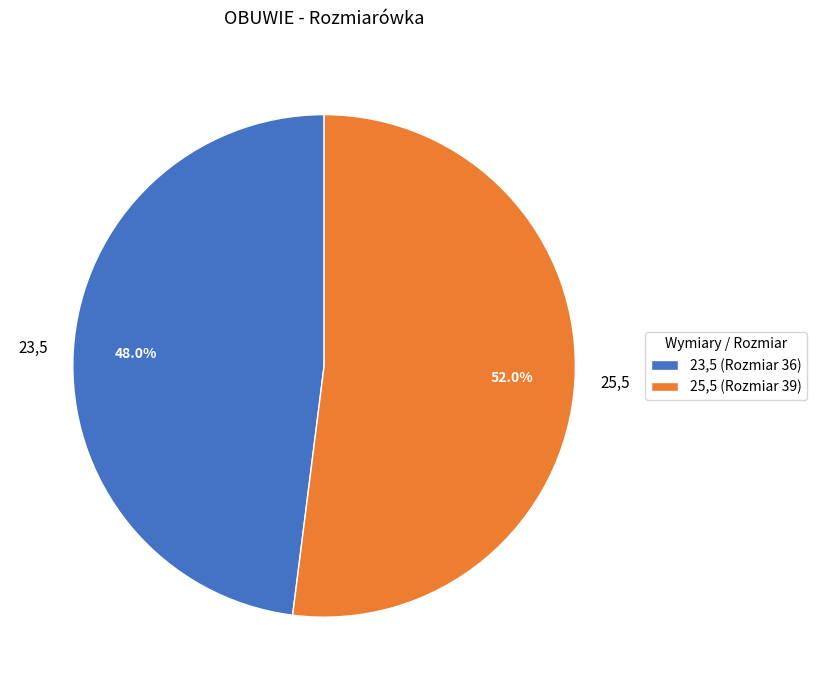

Between 23,5 and 25,5, which is larger?

25,5